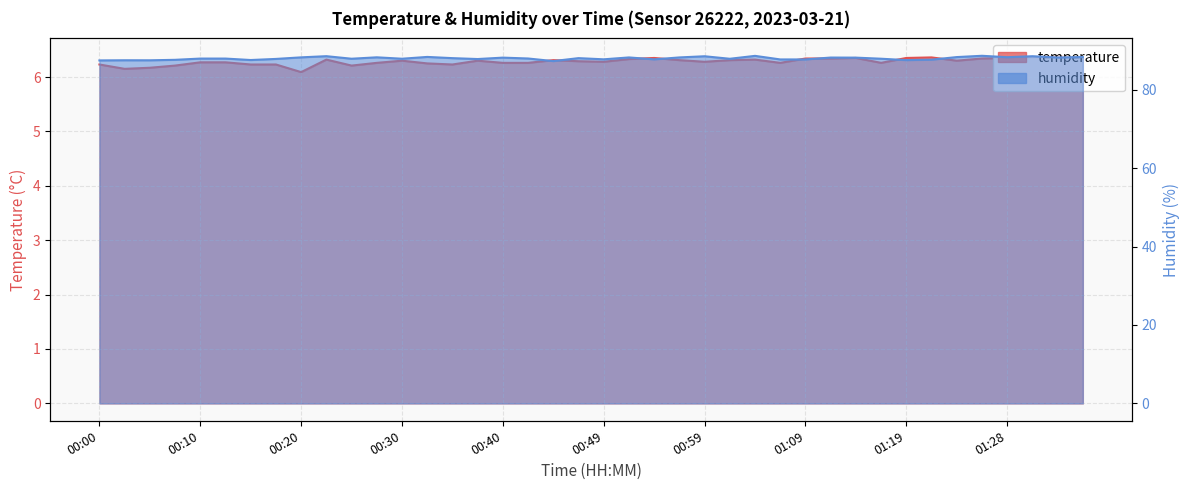

Which series has the widest spread of values?

humidity